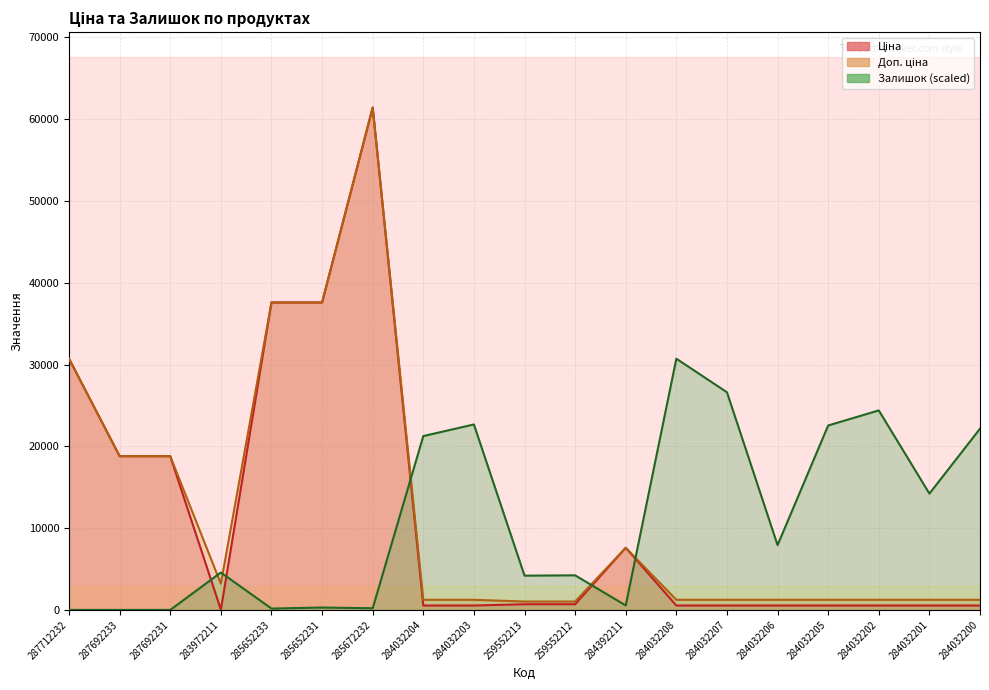

At which label does Залишок first exceed 4571?

283972211